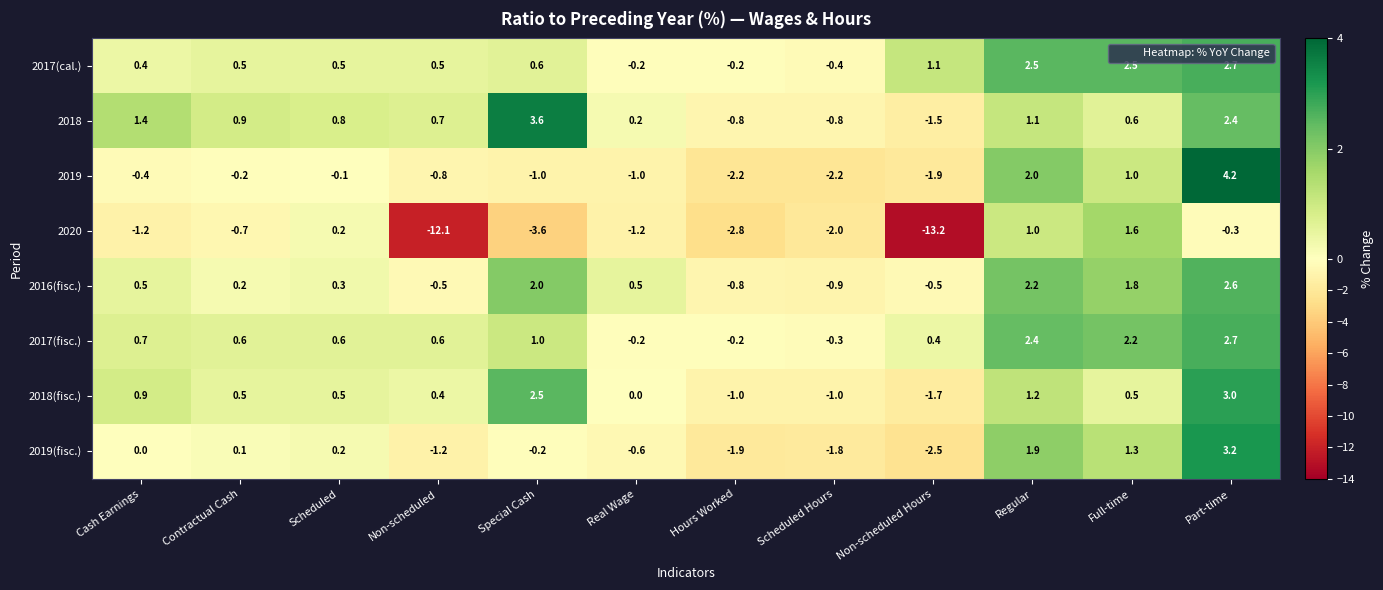

At which category does the chart reach its peak across all series?

Part-time